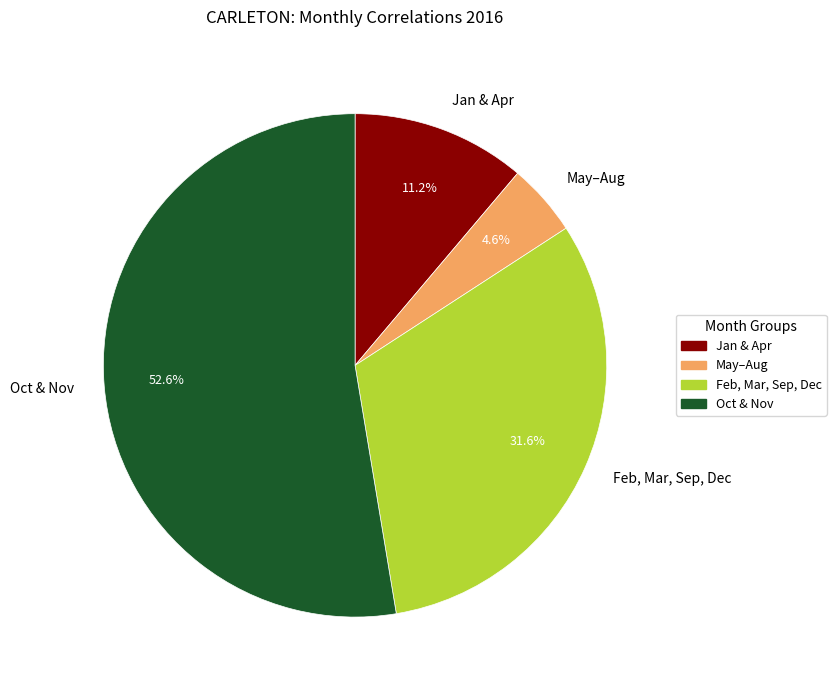

Which has a higher value, Jan & Apr or May–Aug?

Jan & Apr